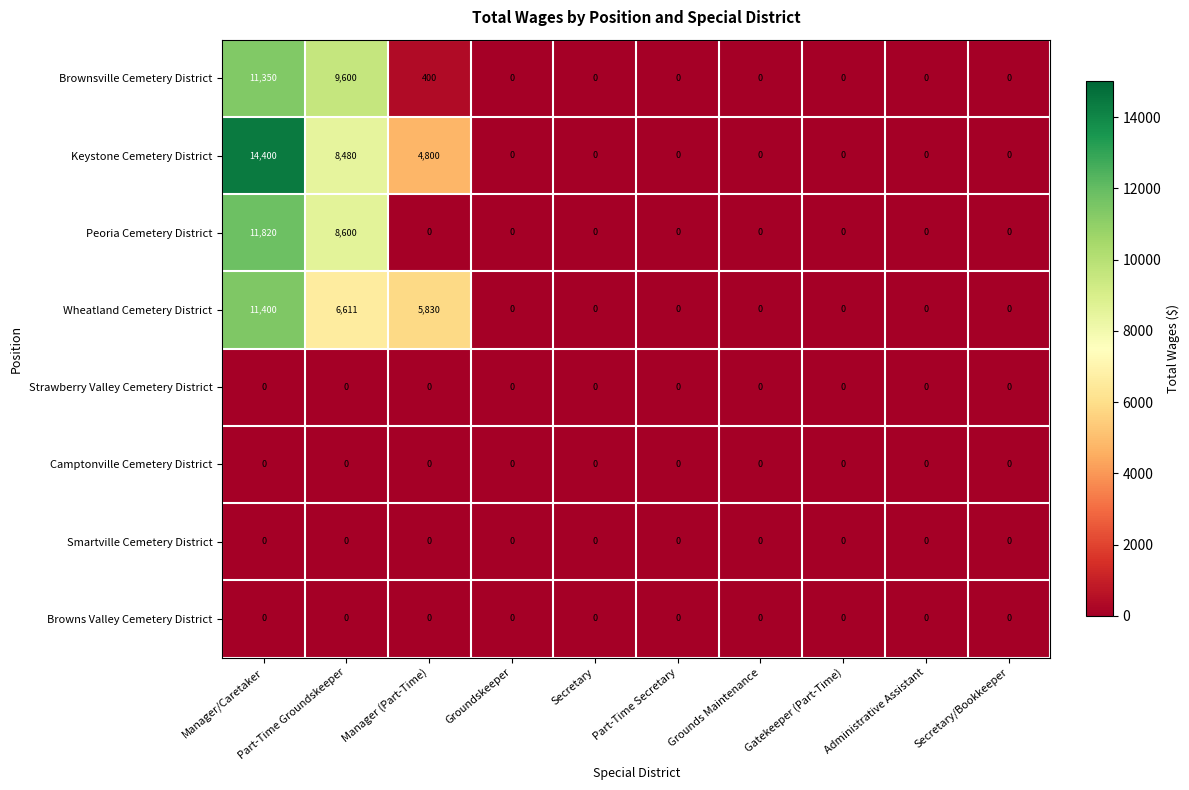

At which category is the sum across all series the highest?

Manager/Caretaker